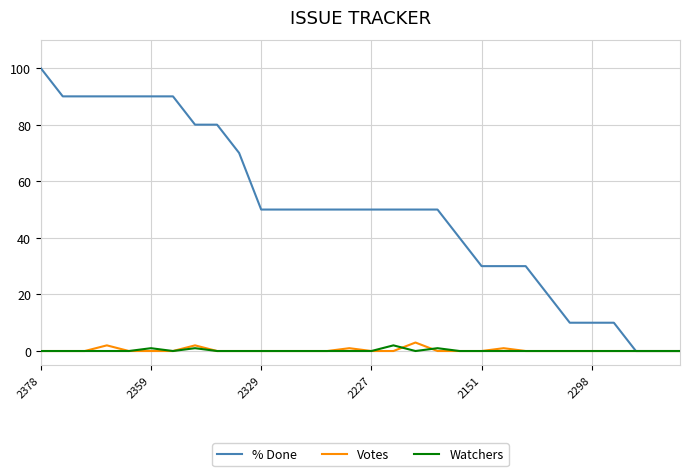

What is the greatest value displayed?

100